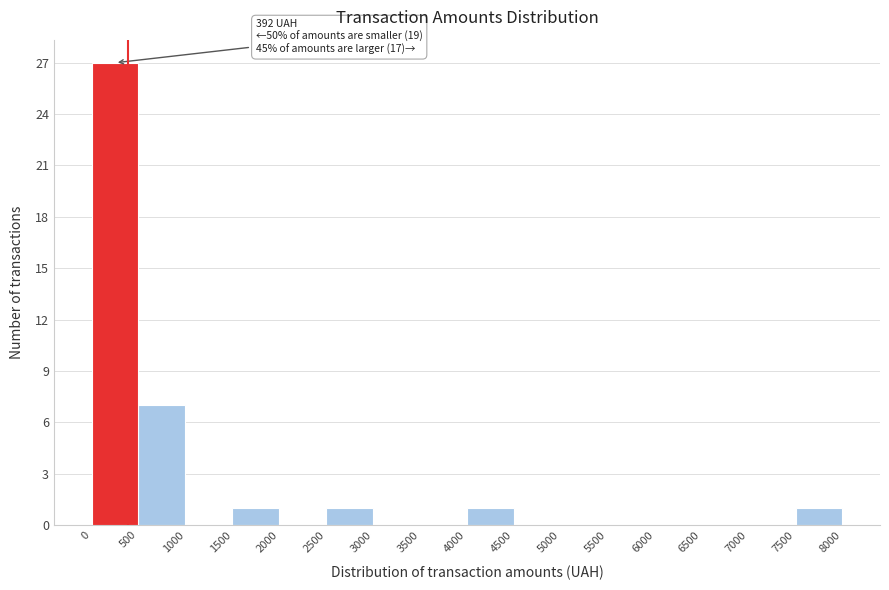

Over which range of the x-axis is the bar tallest?

0 to 500